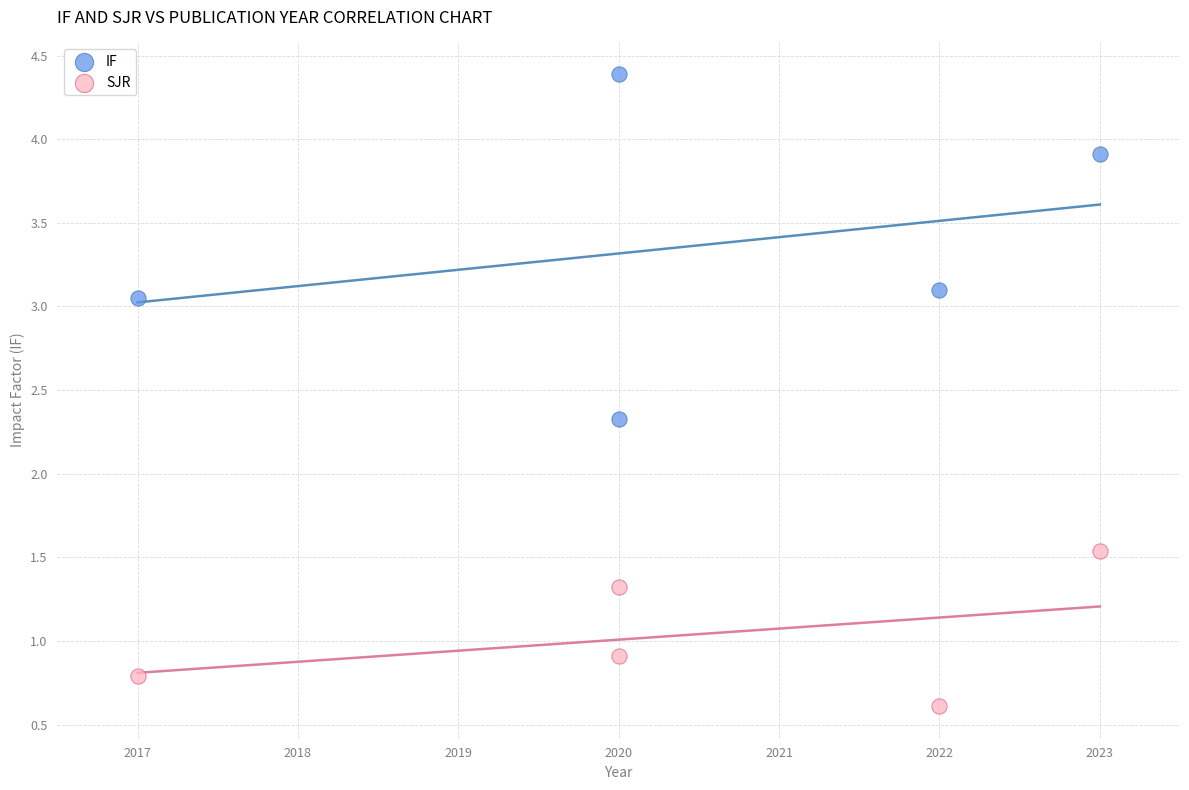

What are all the series names shown in the legend?

IF, SJR